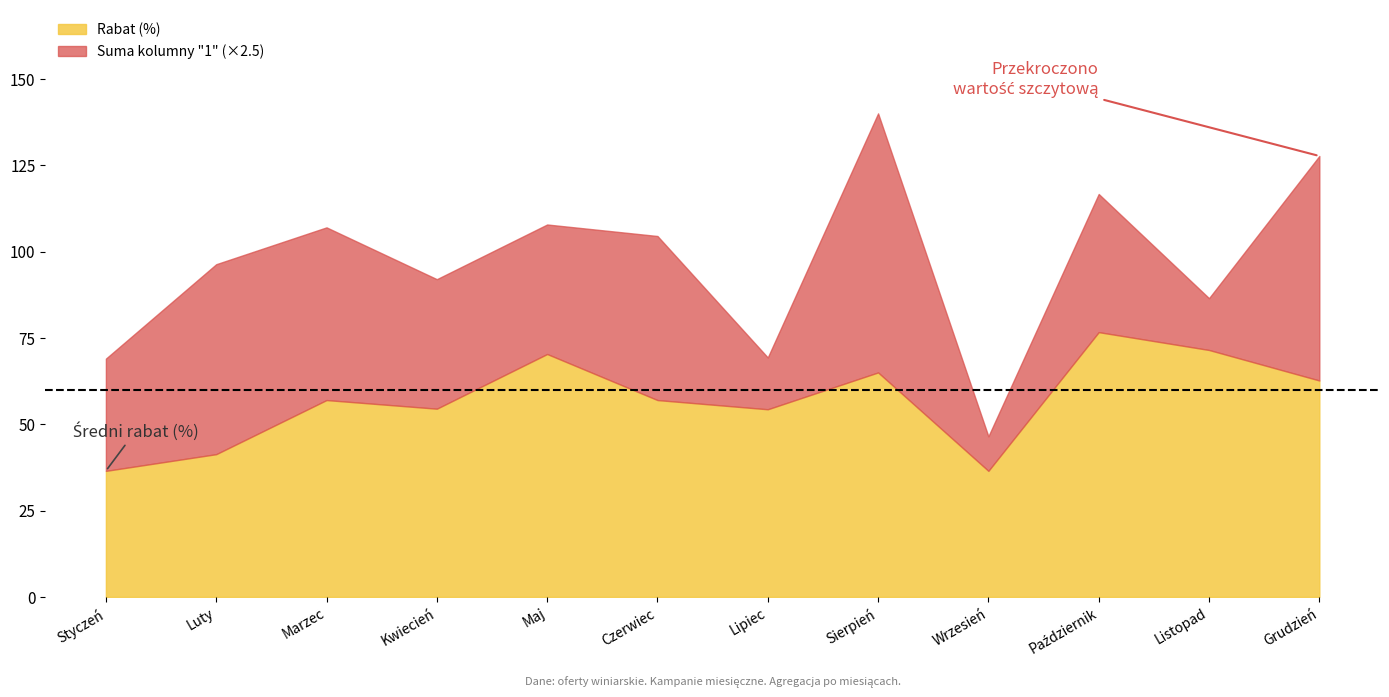

What is the label of the 1st point from the right?

Grudzień